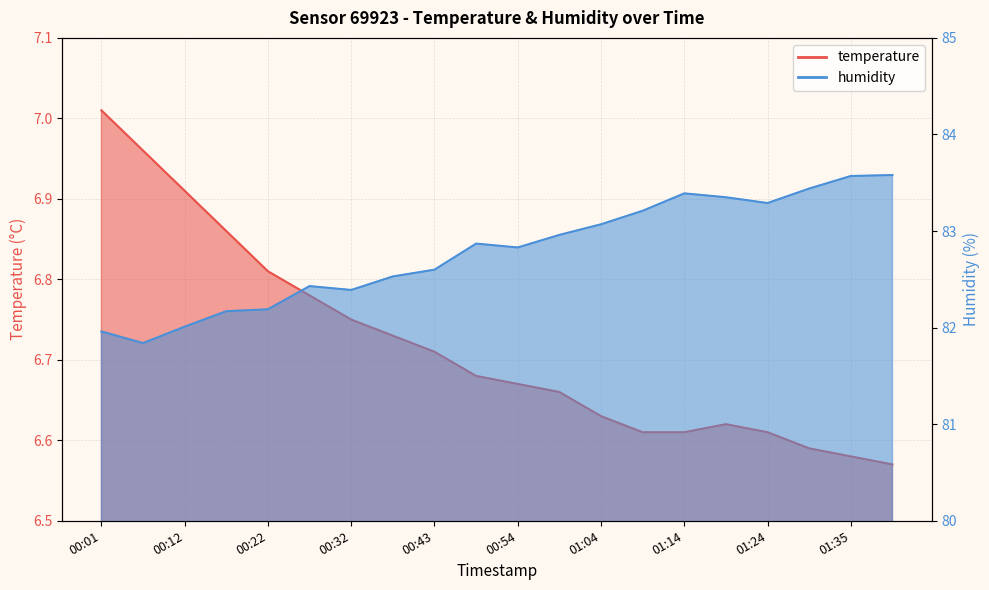

Reading right to left, what are all the values shown in this chart?

temperature: 6.6	6.6	6.6	6.6	6.6	6.6	6.6	6.6	6.7	6.7	6.7	6.7	6.7	6.8	6.8	6.8	6.9	6.9	7.0	7.0
humidity: 83.6	83.6	83.4	83.3	83.3	83.4	83.2	83.1	83.0	82.8	82.9	82.6	82.5	82.4	82.4	82.2	82.2	82.0	81.8	82.0